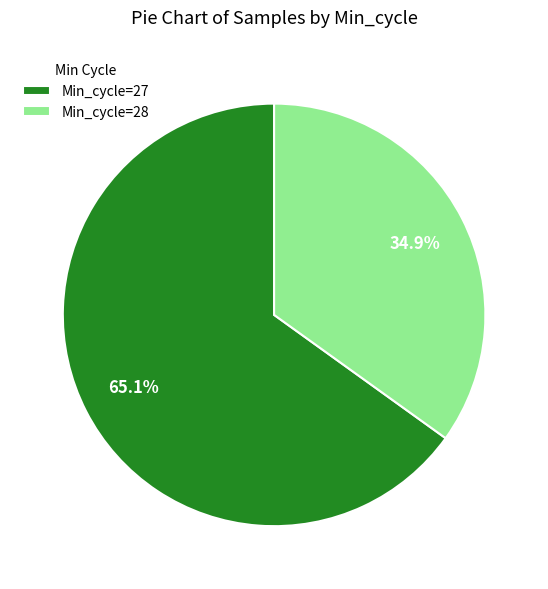

How much of the chart is everything except Min_cycle=28?

65.1%